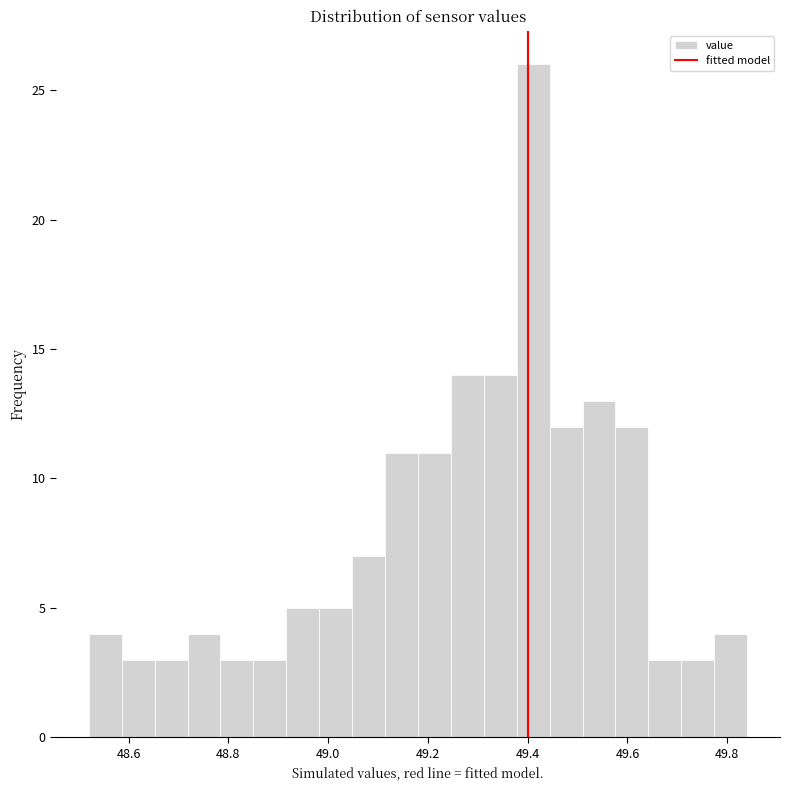

Around what value on the x-axis is the tallest bar? Give the approximate position of its centre, as read against the axis.

49.42